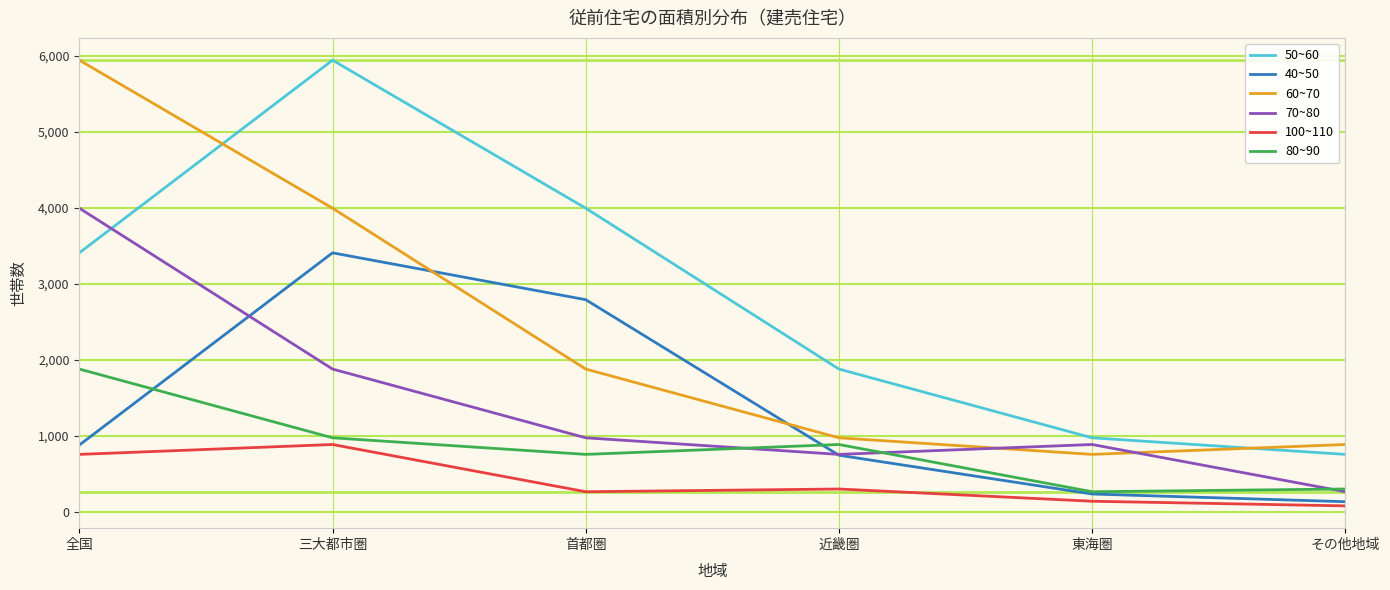

What position from the right is その他地域?

1